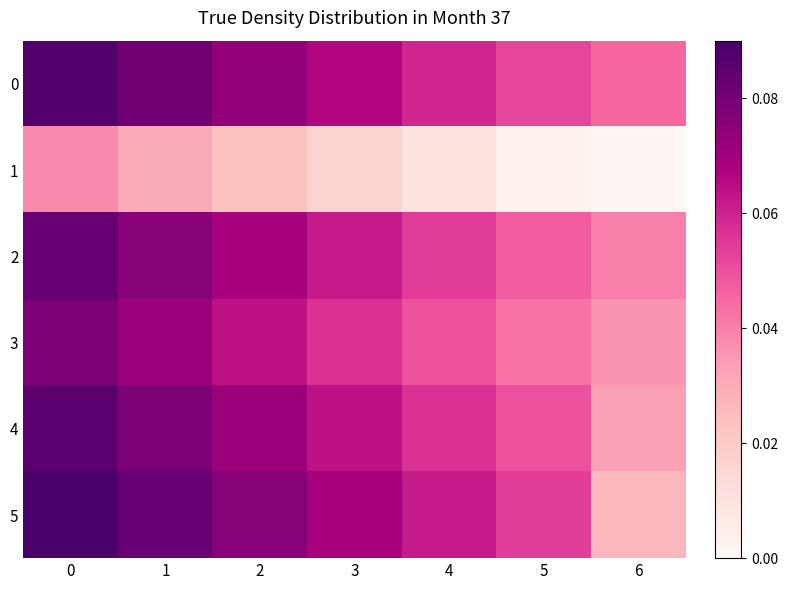

Which series changed the most between 3 and 5?

2